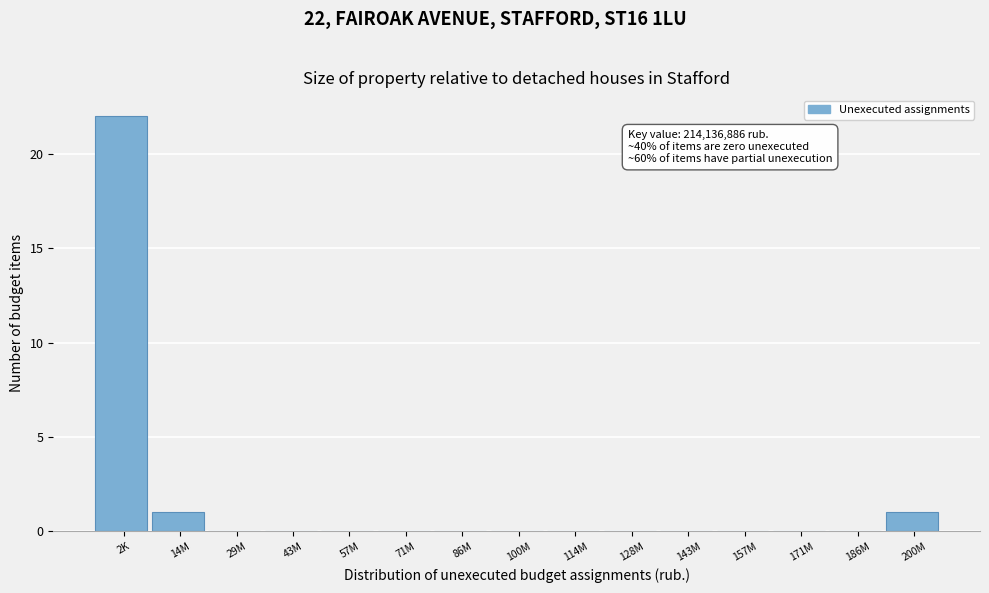

Reading left to right, transcribe all the data shown in this chart.

2K=22	14M=1	29M=0	43M=0	57M=0	71M=0	86M=0	100M=0	114M=0	128M=0	143M=0	157M=0	171M=0	186M=0	200M=1